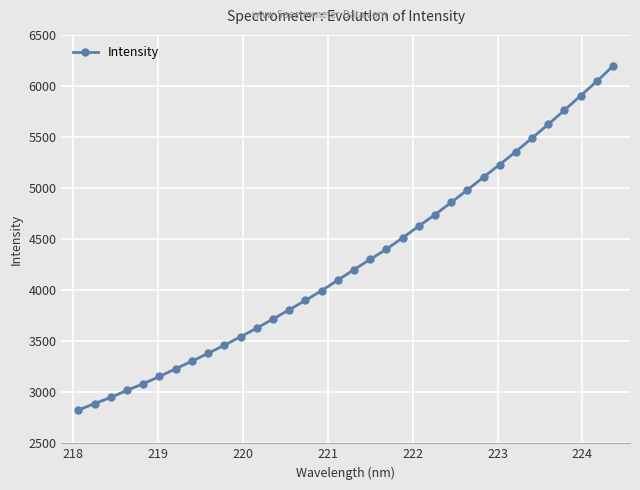

What is the greatest value displayed?

6195.2